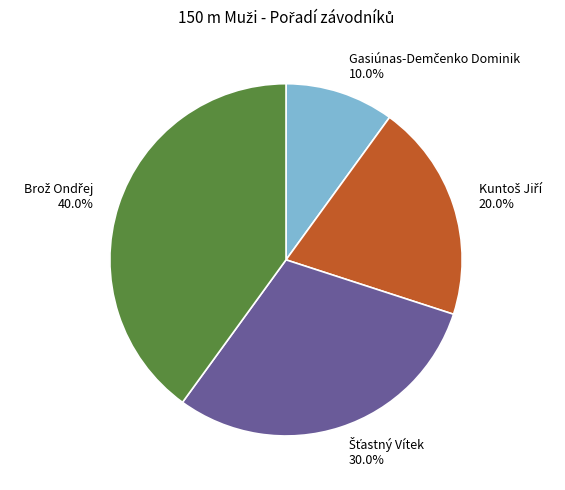

Does any single category account for the majority?

No